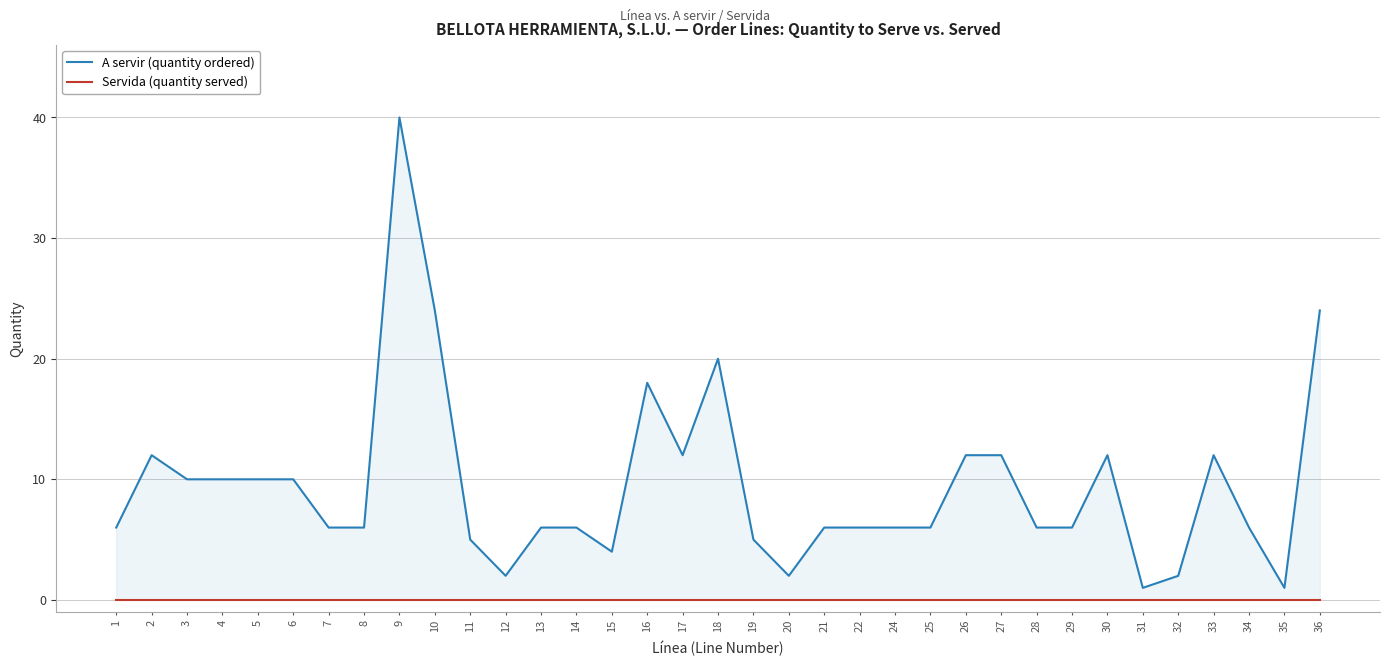

What is the total value across all series at 27?

12